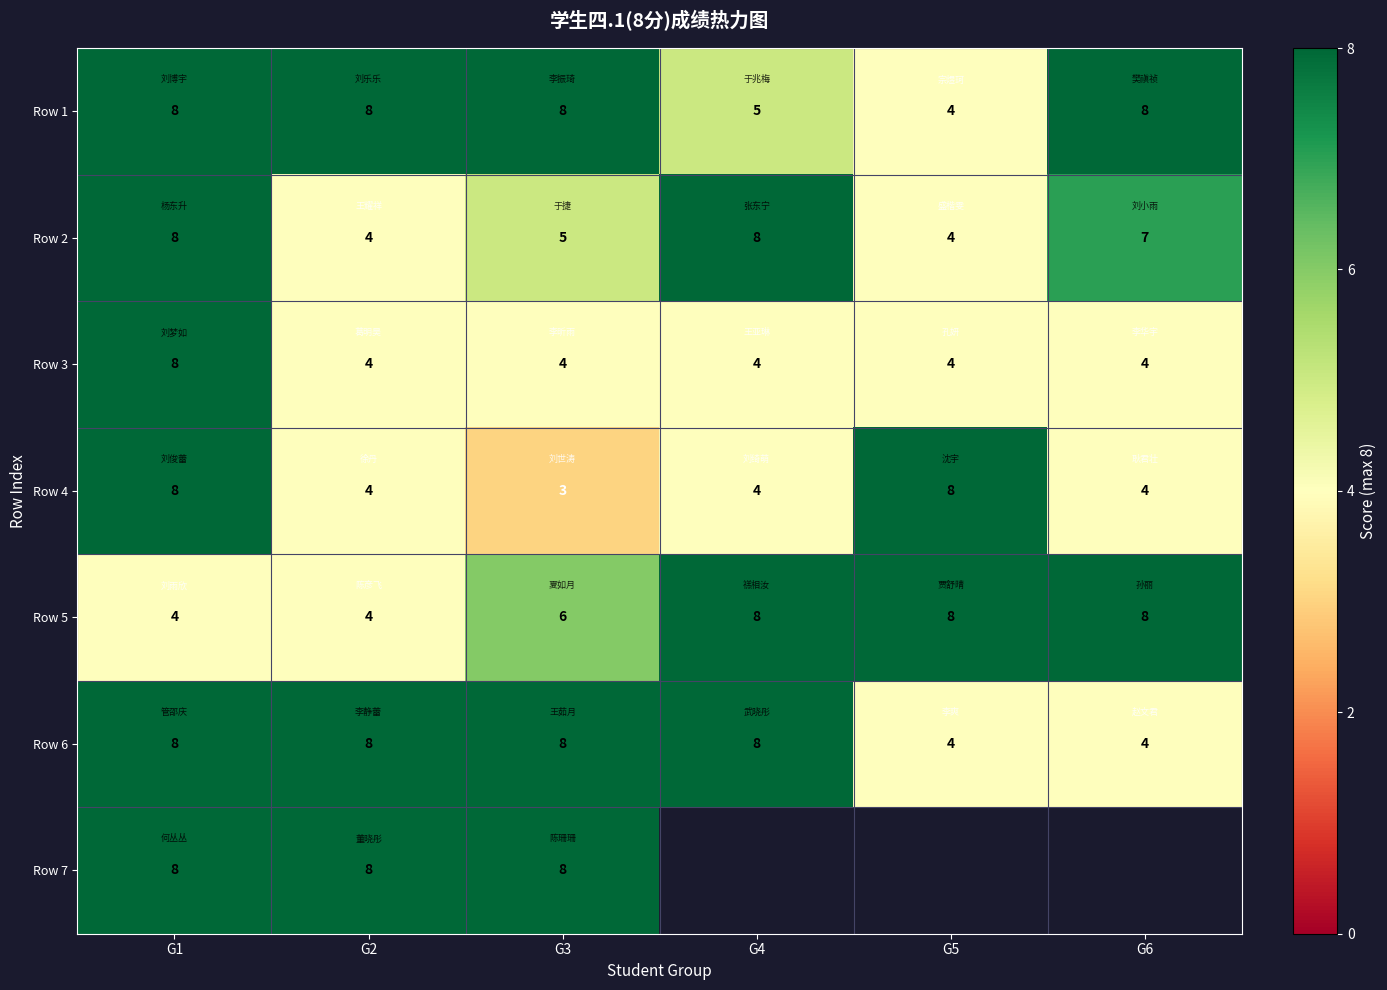

What is the lowest value of the Row 3 series?

4